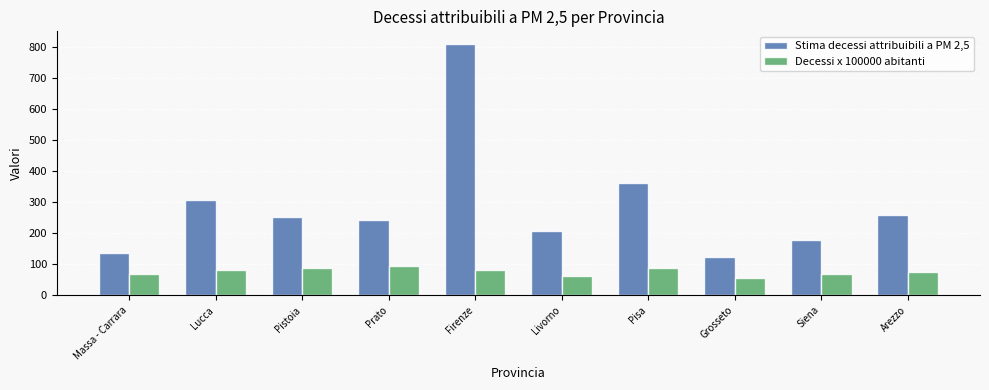

What is the spread (max minus min) of values at Massa - Carrara?

64.7